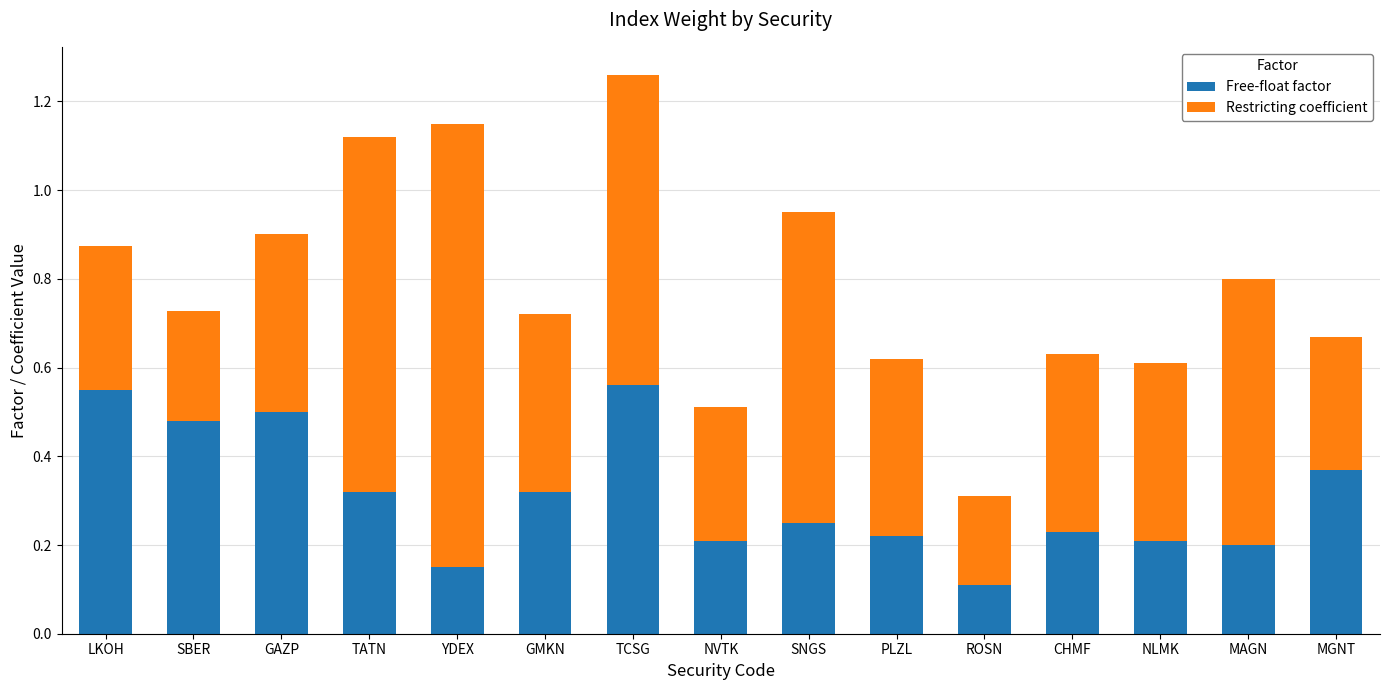

What are all the series names shown in the legend?

Free-float factor, Restricting coefficient